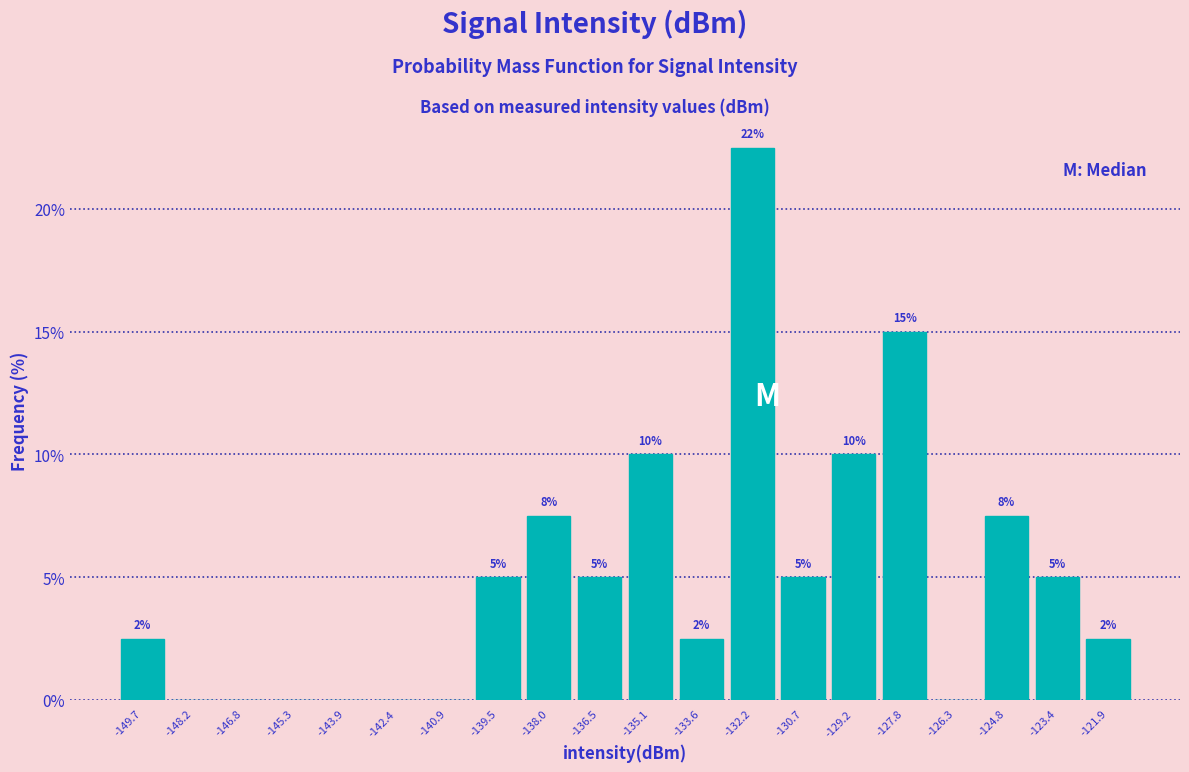

Which range on the x-axis has the tallest bar?

-132.8 to -131.4